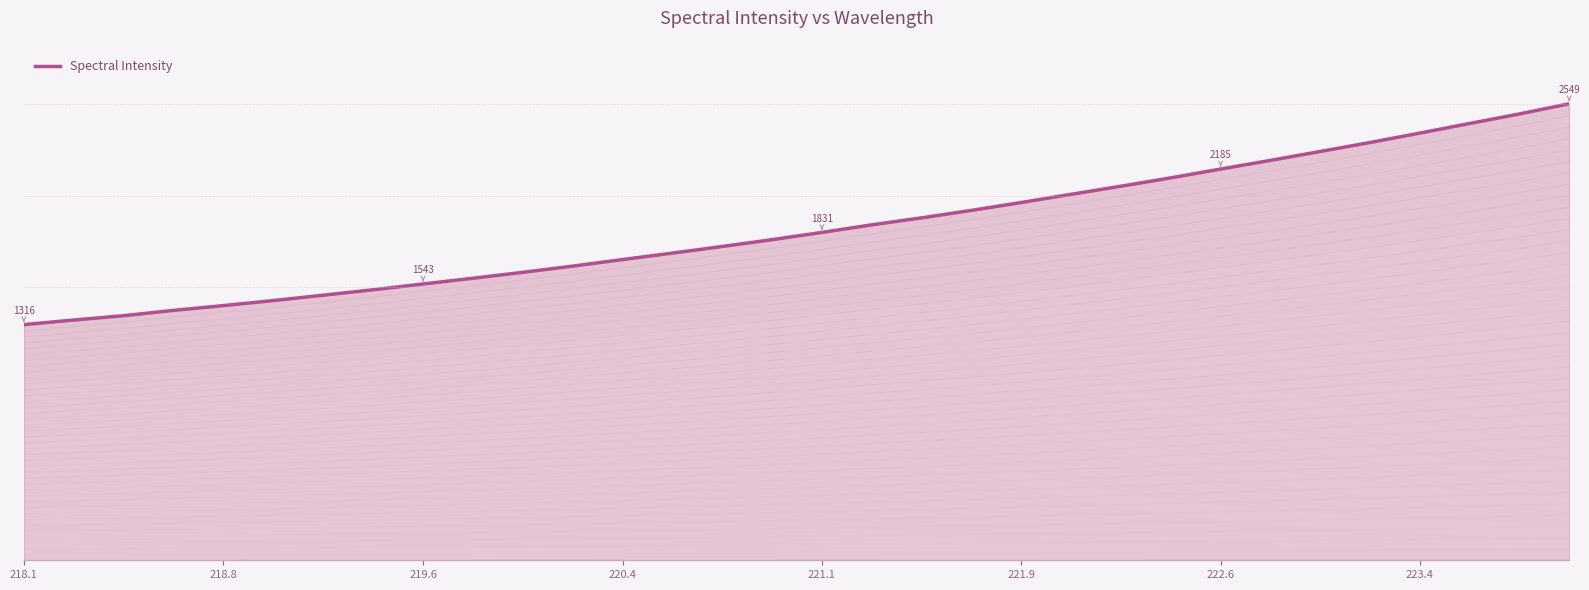

Reading right to left, list all the values displayed in this chart.

2549.4	2492.5	2439.3	2385.6	2333.0	2283.0	2233.2	2184.7	2135.7	2089.1	2043.8	1998.0	1954.0	1912.4	1873.3	1831.1	1790.6	1752.5	1715.5	1679.4	1642.7	1608.1	1574.9	1543.0	1510.7	1480.4	1450.4	1422.3	1395.6	1365.9	1341.6	1316.2